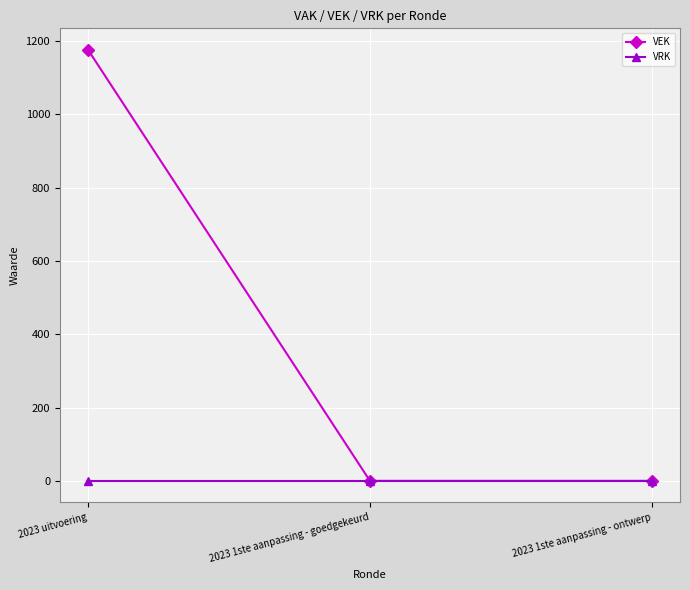

The value of VEK at 2023 uitvoering is 1176. True or false?

True